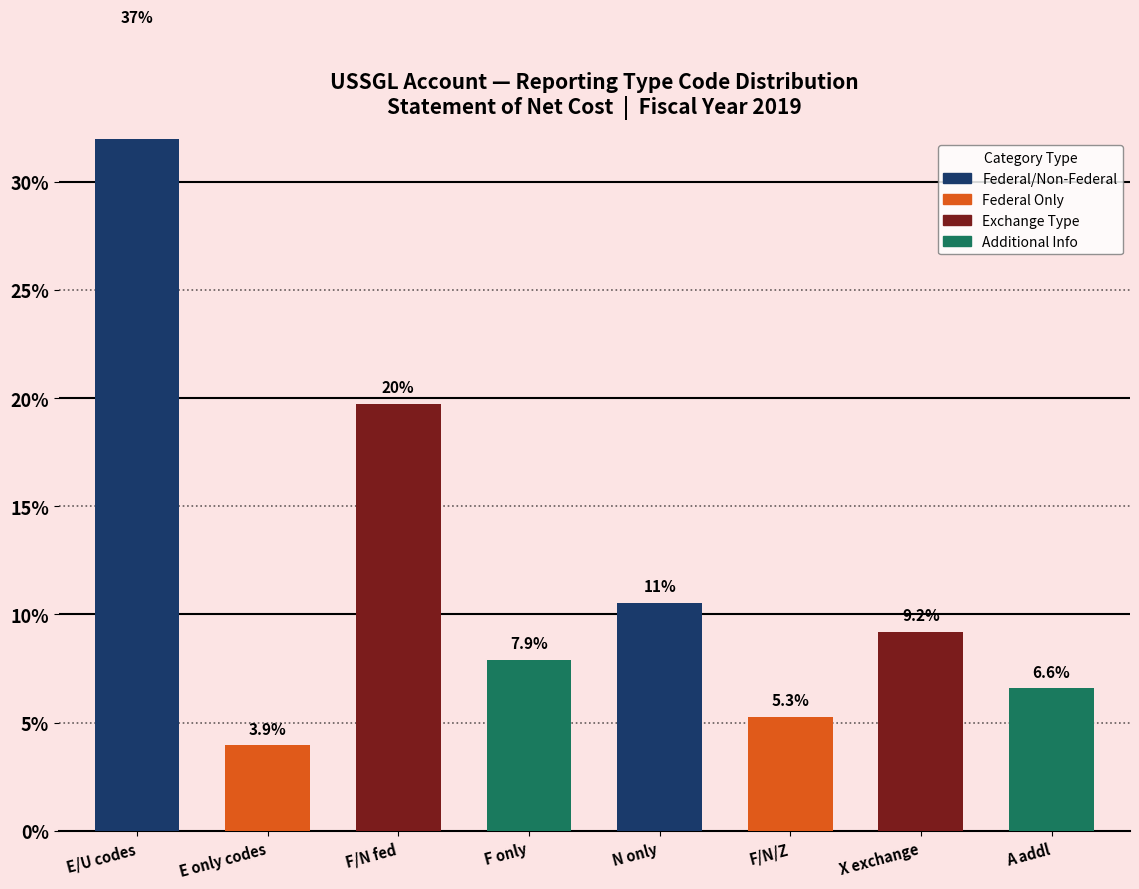

What is the label of the 5th bar from the right?

F only